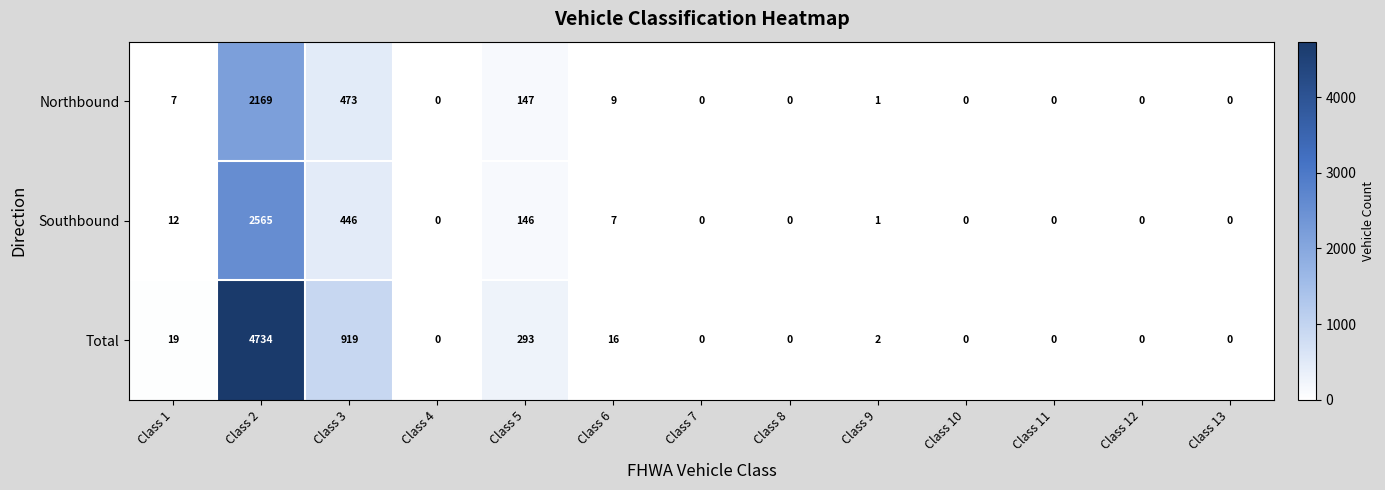

What is the difference between the maximum and minimum values in the Total series?

4734